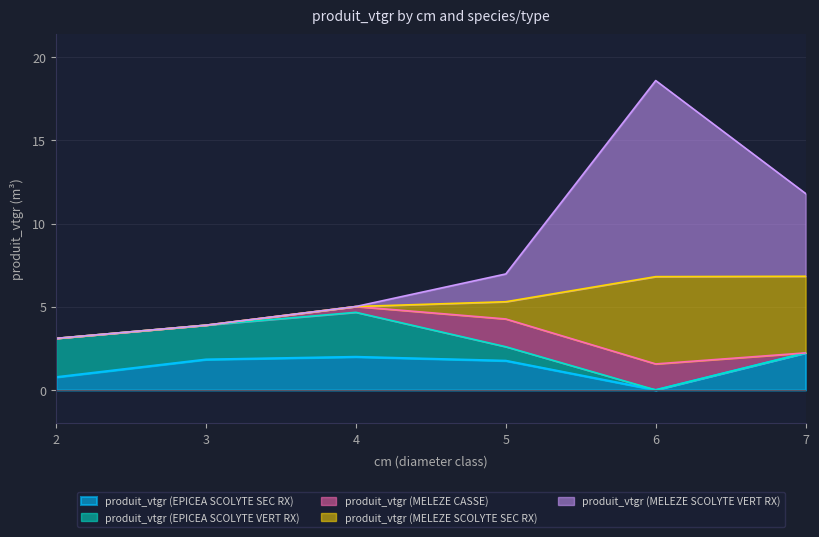

How many lines are shown in the chart?

5